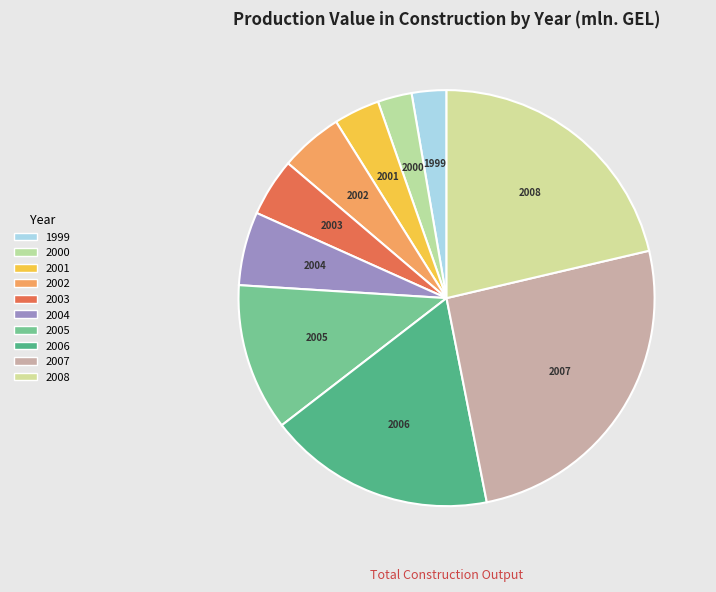

Is there a majority slice in this chart?

No